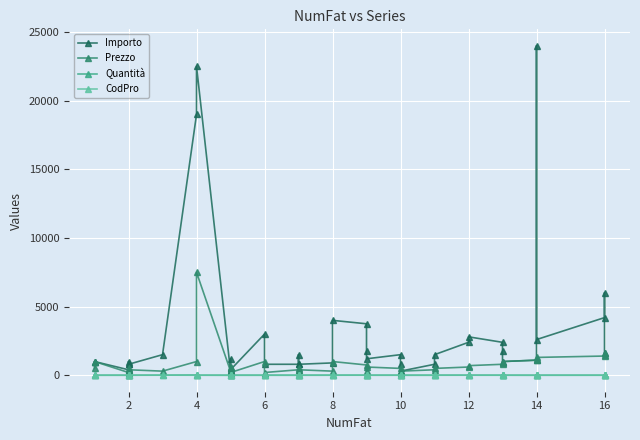

Is this an area chart (filled region under the line)?

No